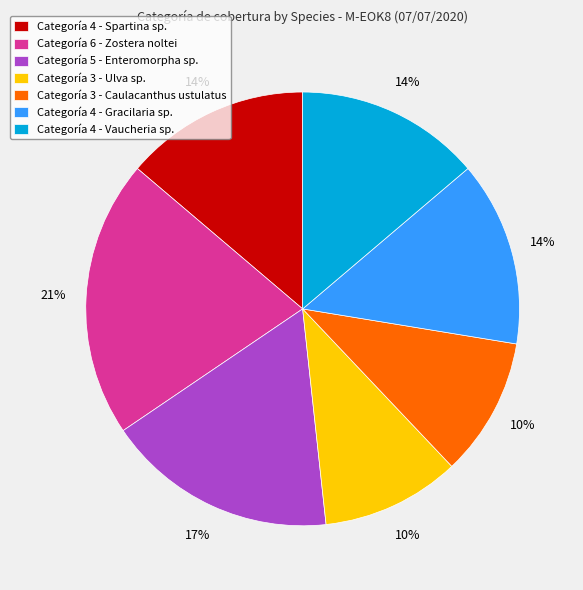

Approximately how many times larger is the value at Categoría 3 - Caulacanthus ustulatus compared to Categoría 5 - Enteromorpha sp.?

0.6